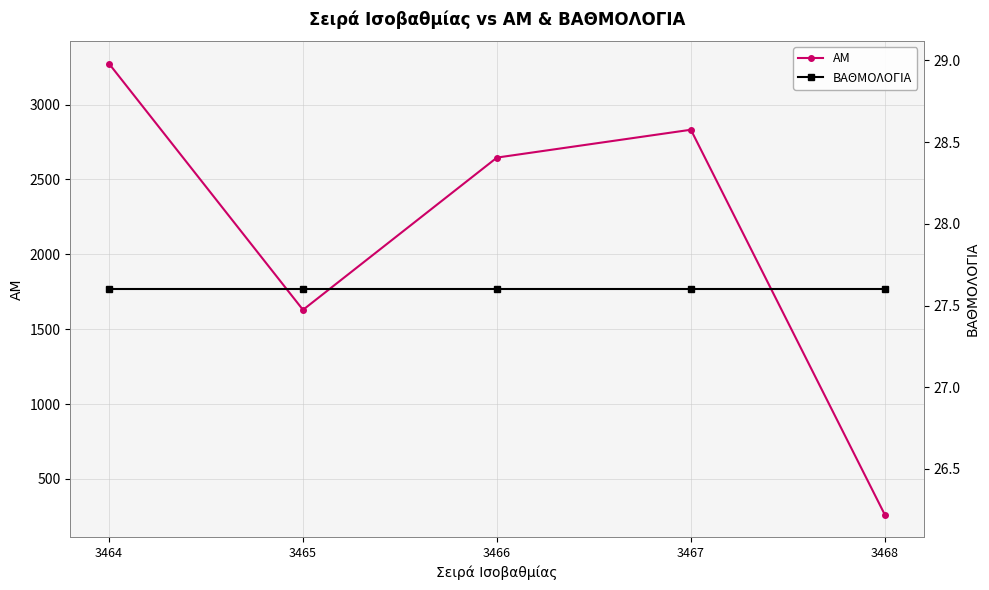

How many lines are shown in the chart?

2